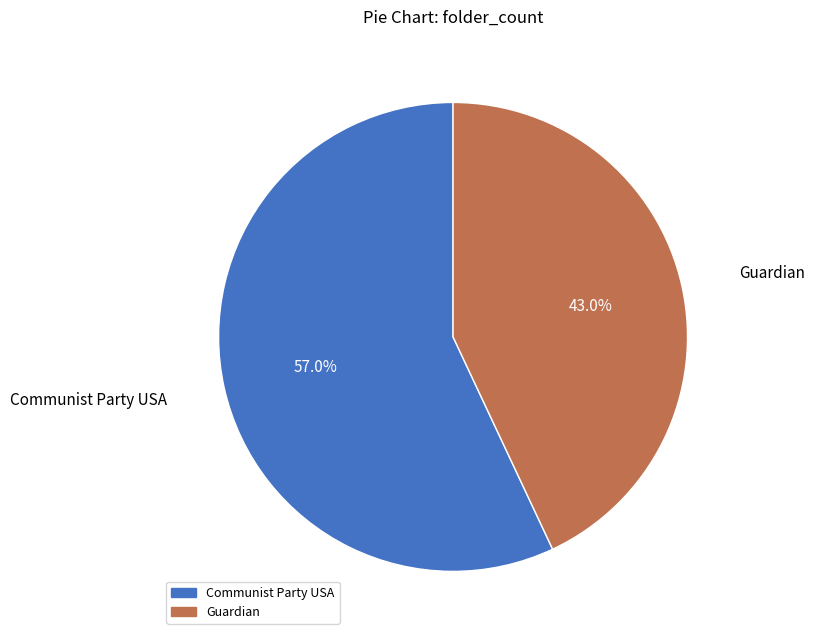

Is there a majority slice in this chart?

Yes